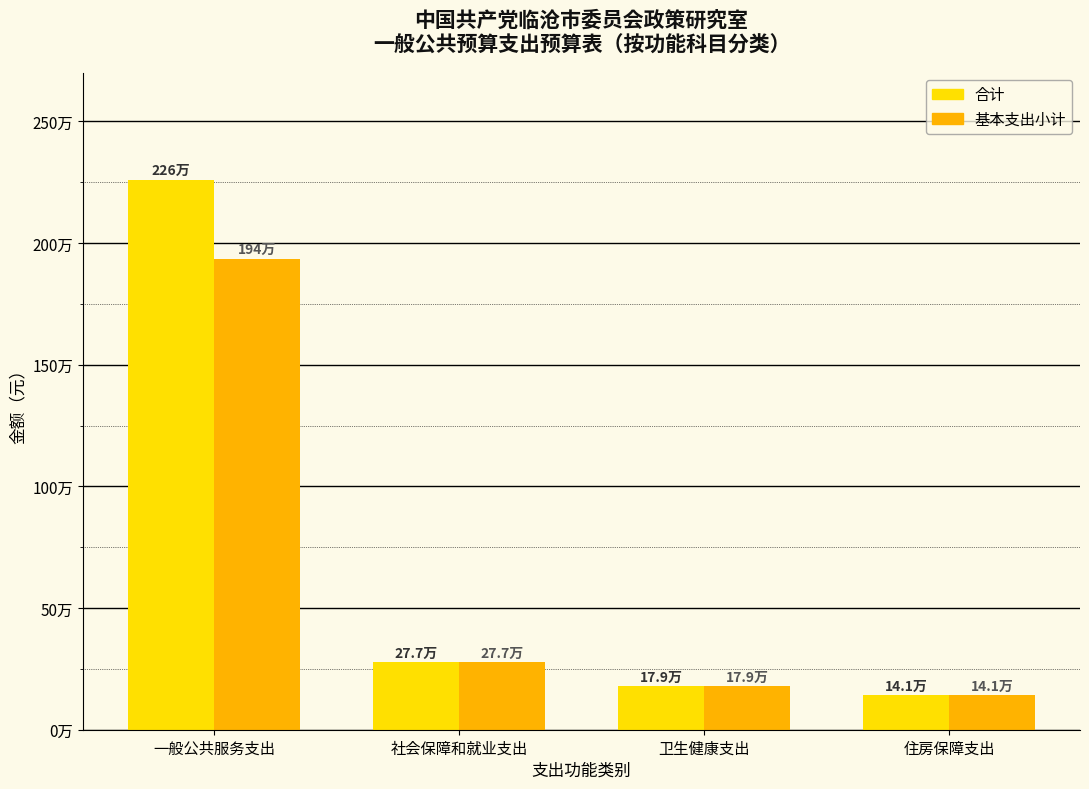

What is the greatest value displayed?

2259908.0